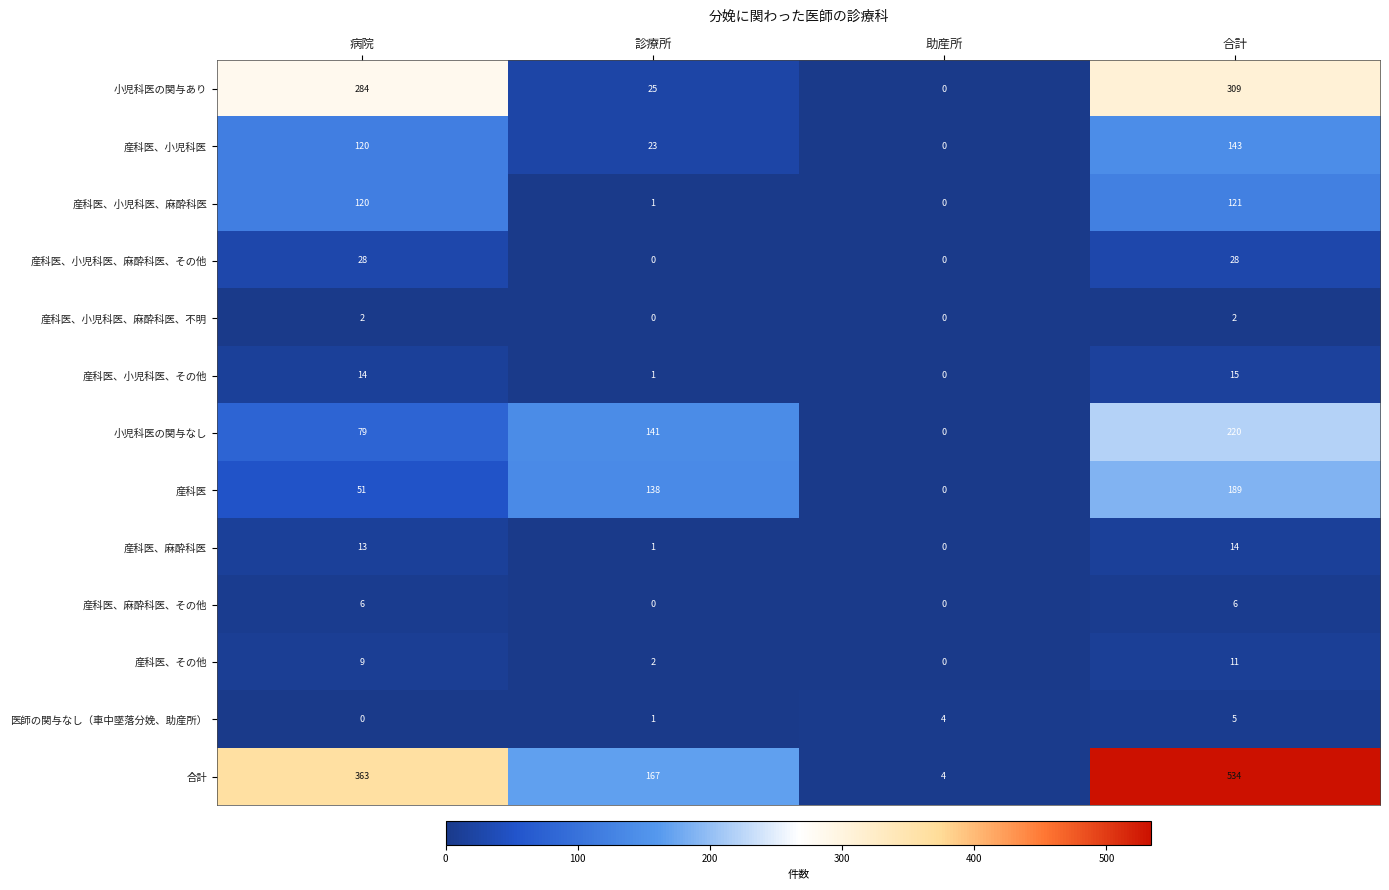

List the series in order of their peak value, lowest first.

産科医、小児科医、麻酔科医、不明, 医師の関与なし（車中墜落分娩、助産所）, 産科医、麻酔科医、その他, 産科医、その他, 産科医、麻酔科医, 産科医、小児科医、その他, 産科医、小児科医、麻酔科医、その他, 産科医、小児科医、麻酔科医, 産科医、小児科医, 産科医, 小児科医の関与なし, 小児科医の関与あり, 合計